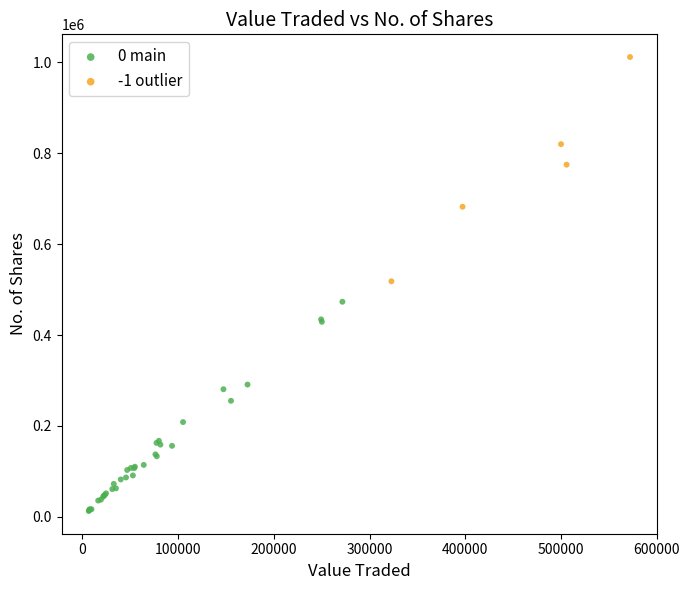

Which series contains the highest Y value?

-1 outlier